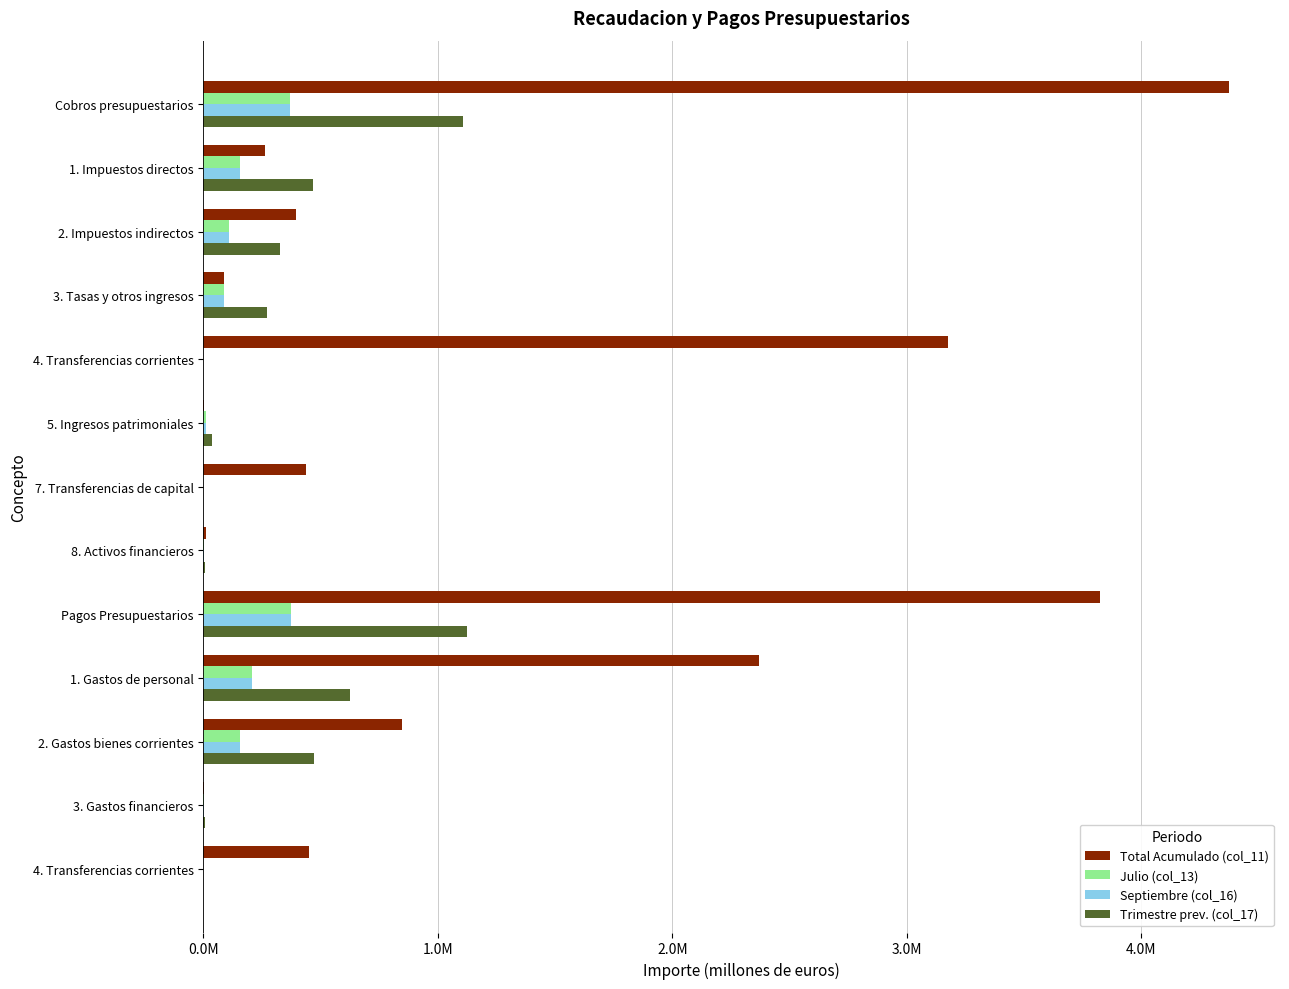

What are all the series names shown in the legend?

Total Acumulado (col_11), Julio (col_13), Septiembre (col_16), Trimestre prev. (col_17)